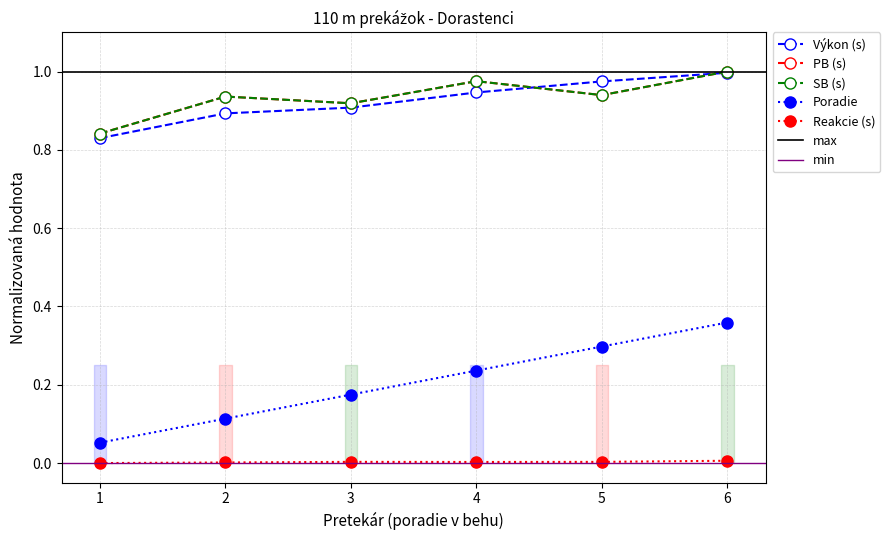

True or false: Reakcie has more than 1 interior local peaks.

False